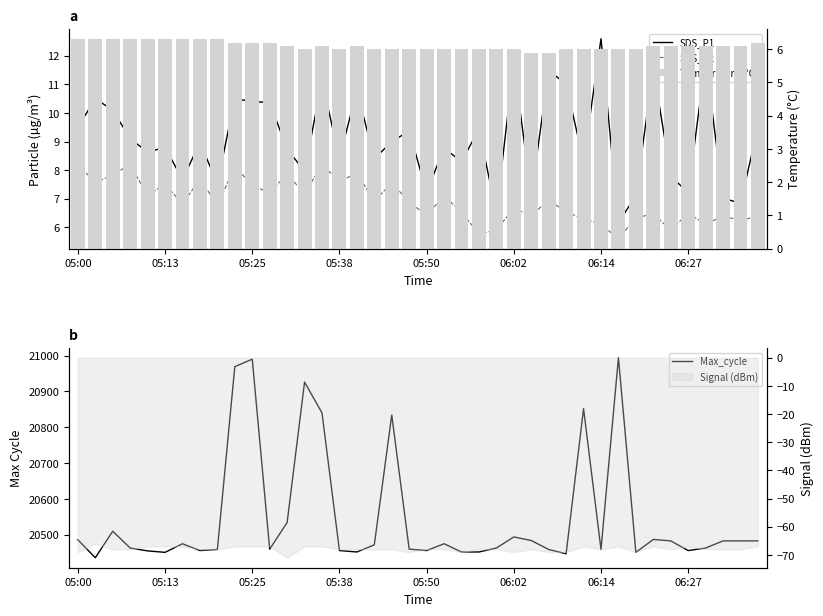

Reading left to right, extract all data points from this chart.

SDS_P1: 9.5	10.5	10.1	9.1	8.6	8.8	7.7	9.0	7.5	10.5	10.4	10.4	8.7	8.0	11.1	8.4	10.8	8.4	9.0	9.4	7.2	8.8	8.3	9.4	6.5	11.8	7.1	11.5	11.0	8.3	12.6	6.2	7.1	11.6	7.8	7.2	11.9	7.0	6.8	9.5
SDS_P2: 8.2	7.6	7.8	8.2	7.1	7.5	6.8	7.7	6.8	8.1	7.5	7.2	7.9	7.2	8.2	7.6	7.9	6.9	7.6	6.9	6.4	7.1	6.5	5.8	5.9	6.7	6.4	7.0	6.5	6.3	6.1	5.6	6.3	6.5	5.9	6.5	6.1	6.4	6.2	6.4
Temperature (°C): 6.3	6.3	6.3	6.3	6.3	6.3	6.3	6.3	6.3	6.2	6.2	6.2	6.1	6.0	6.1	6.0	6.1	6.0	6.0	6.0	6.0	6.0	6.0	6.0	6.0	6.0	5.9	5.9	6.0	6.0	6.0	6.0	6.0	6.1	6.1	6.1	6.1	6.1	6.1	6.2
Max_cycle: 20486.0	20436.0	20510.0	20463.0	20455.0	20451.0	20475.0	20456.0	20459.0	20969.0	20990.0	20460.0	20534.0	20926.0	20840.0	20456.0	20452.0	20472.0	20834.0	20460.0	20456.0	20475.0	20452.0	20452.0	20463.0	20494.0	20484.0	20459.0	20447.0	20852.0	20459.0	20994.0	20451.0	20487.0	20483.0	20456.0	20463.0	20483.0	20483.0	20483.0